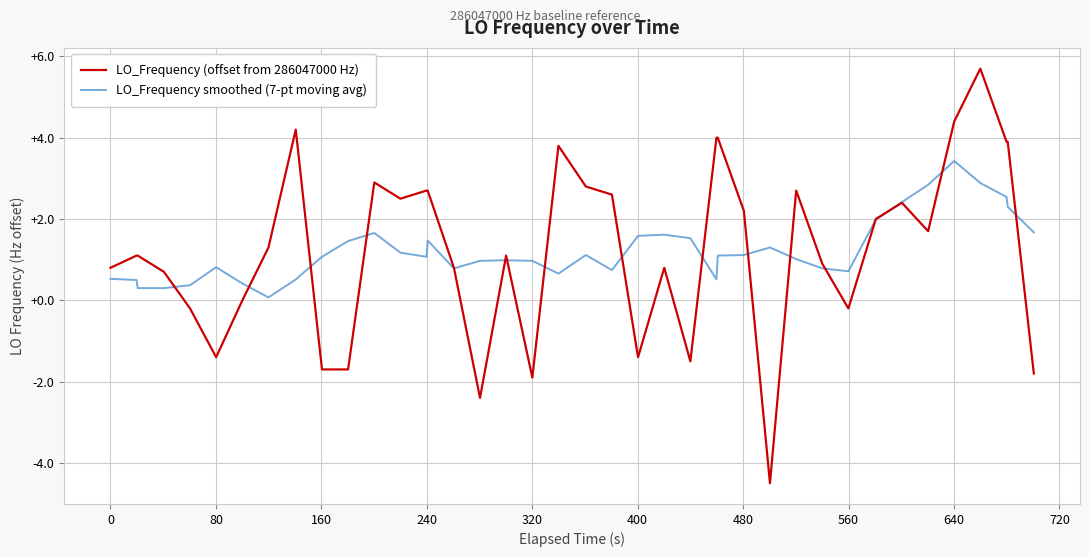

List the series in order of their peak value, lowest first.

LO_Frequency smoothed (7-pt moving avg), LO_Frequency (offset from 286047000 Hz)